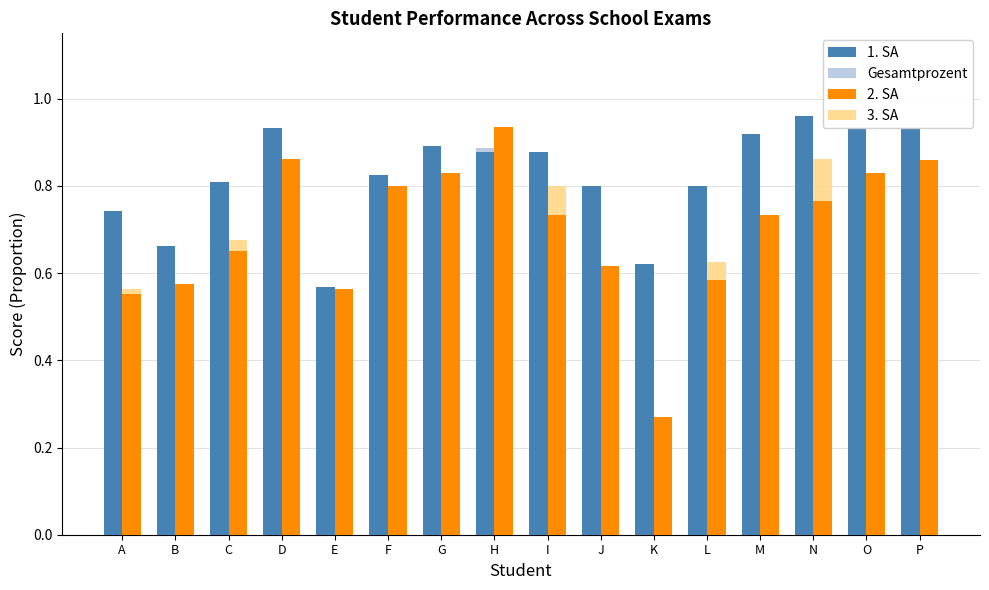

What are all the series names shown in the legend?

1. SA, Gesamtprozent, 2. SA, 3. SA